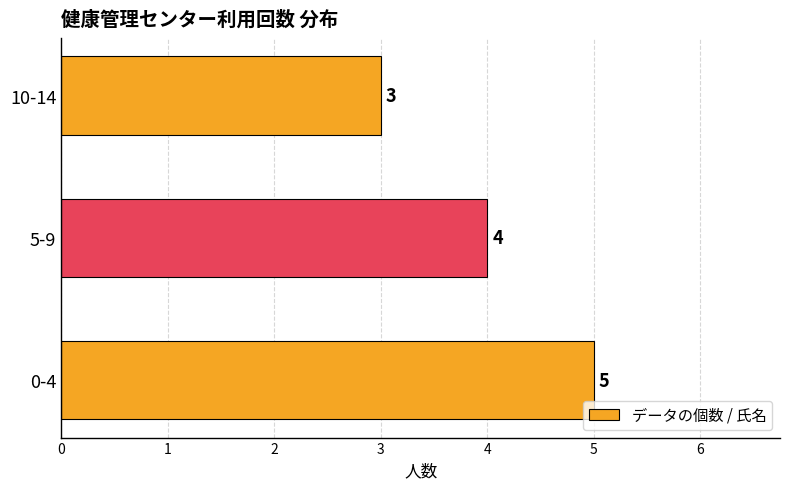

Approximately how many times larger is the value at 10-14 compared to 0-4?

0.6